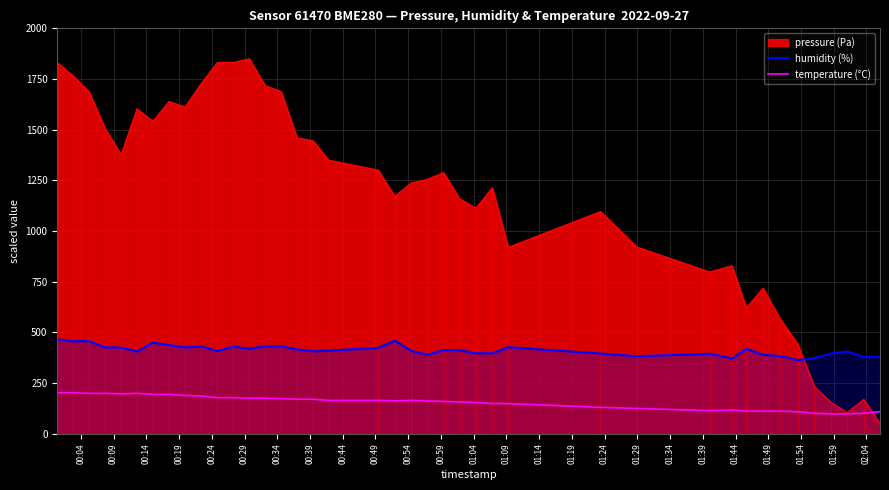

At which category is the sum across all series the highest?

00:04